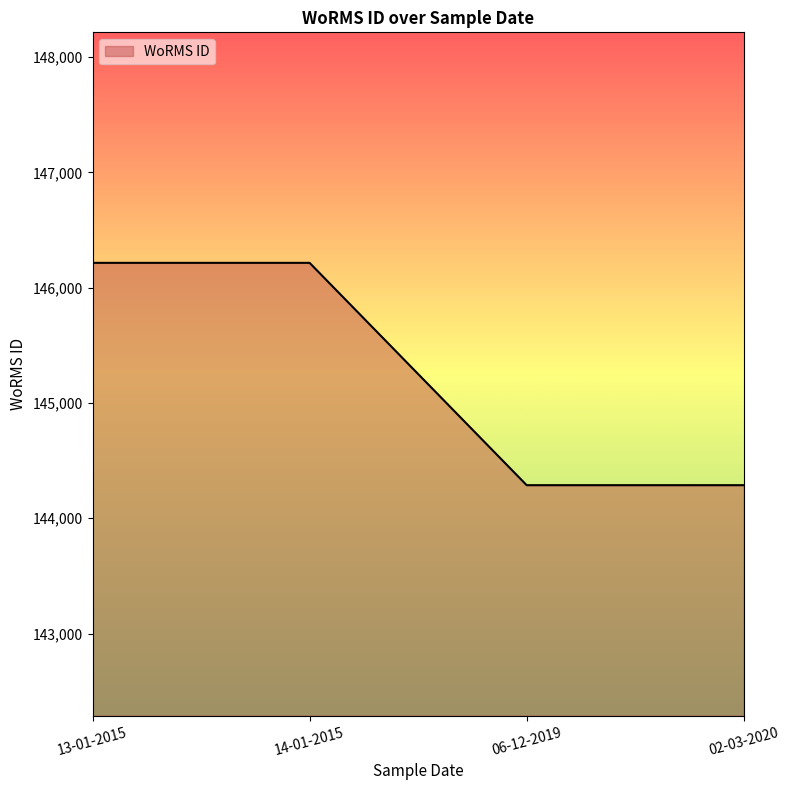

True or false: there are more than 1 points higher than both neighbors.

False